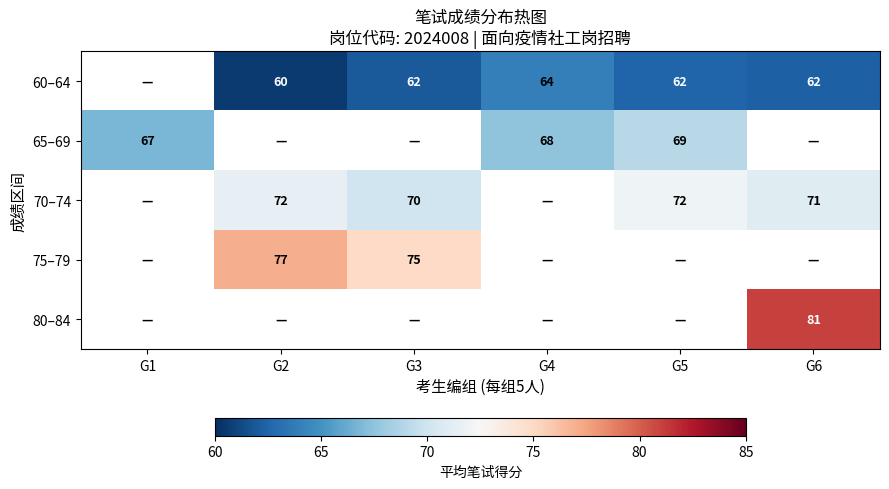

What is the spread (max minus min) of values at G3?

13.0